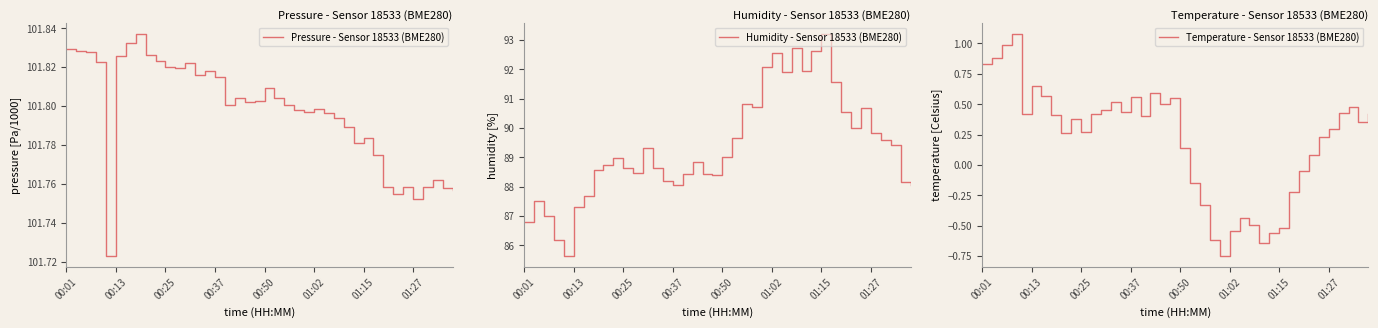

True or false: Humidity - Sensor 18533 (BME280) and Pressure - Sensor 18533 (BME280) intersect in this chart.

False